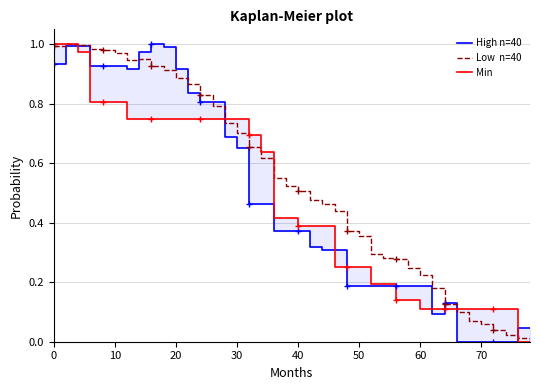

Is the value of High n=40 at 8 greater than the value of Low  n=40 at 25?

Yes